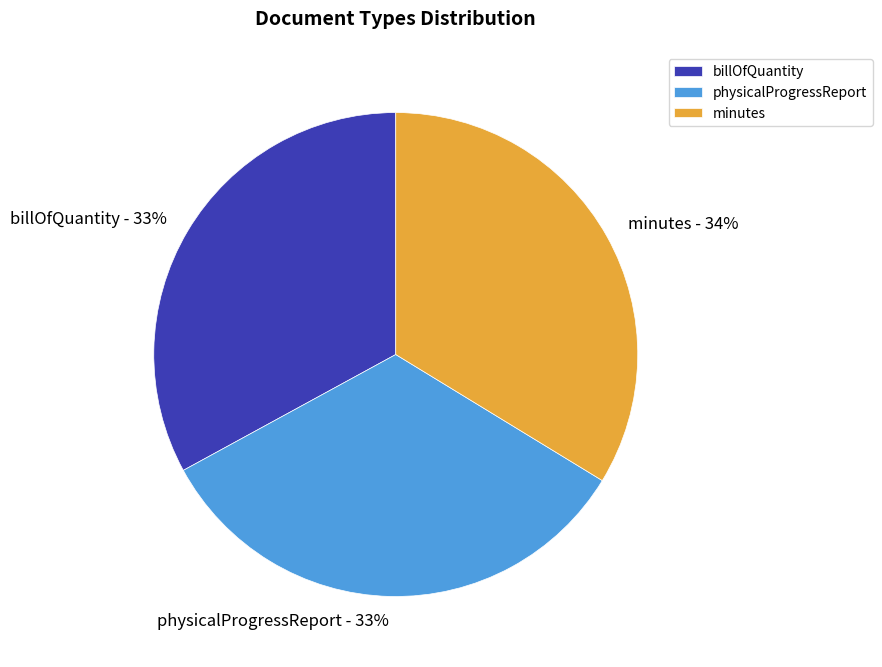

Count the number of slices in the pie.

3